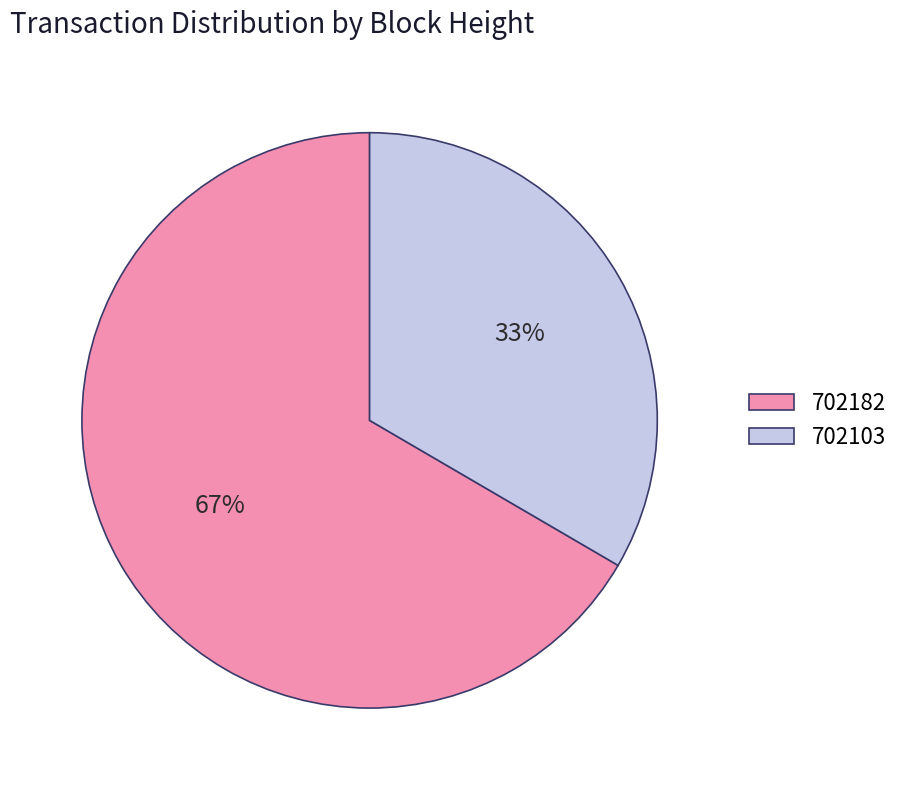

To the nearest percent, what portion does 702103 represent?

33%